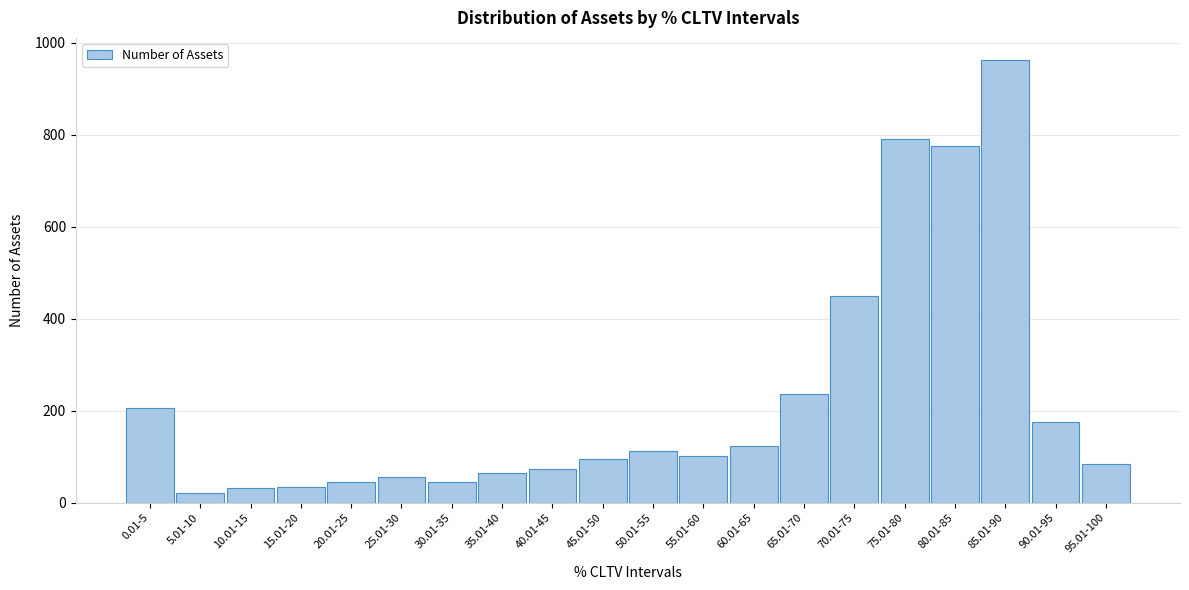

What is the sum of all values?

4485